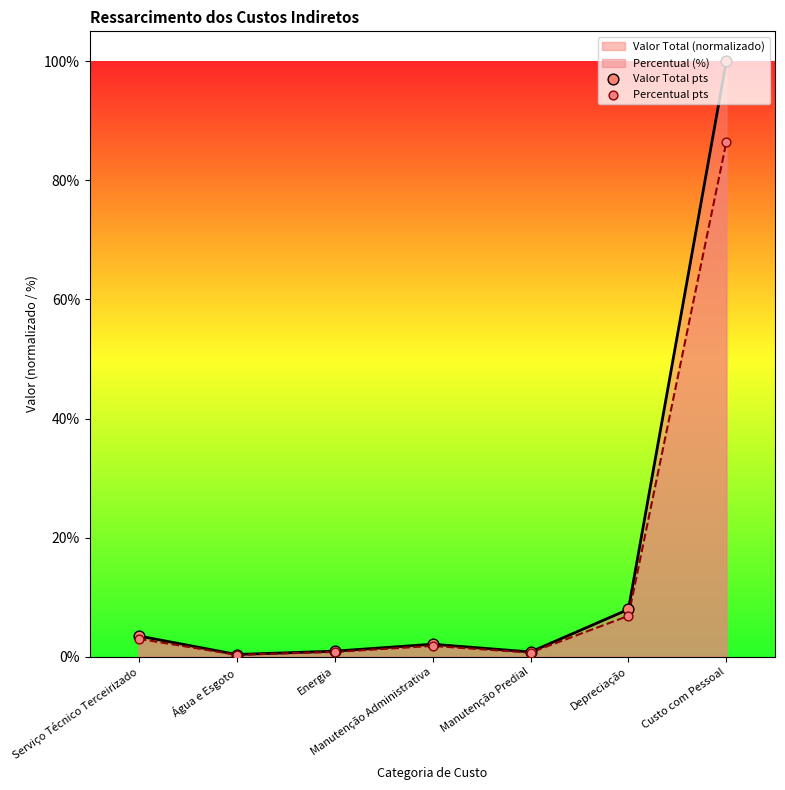

Which series contains the highest Y value?

Valor Total pts